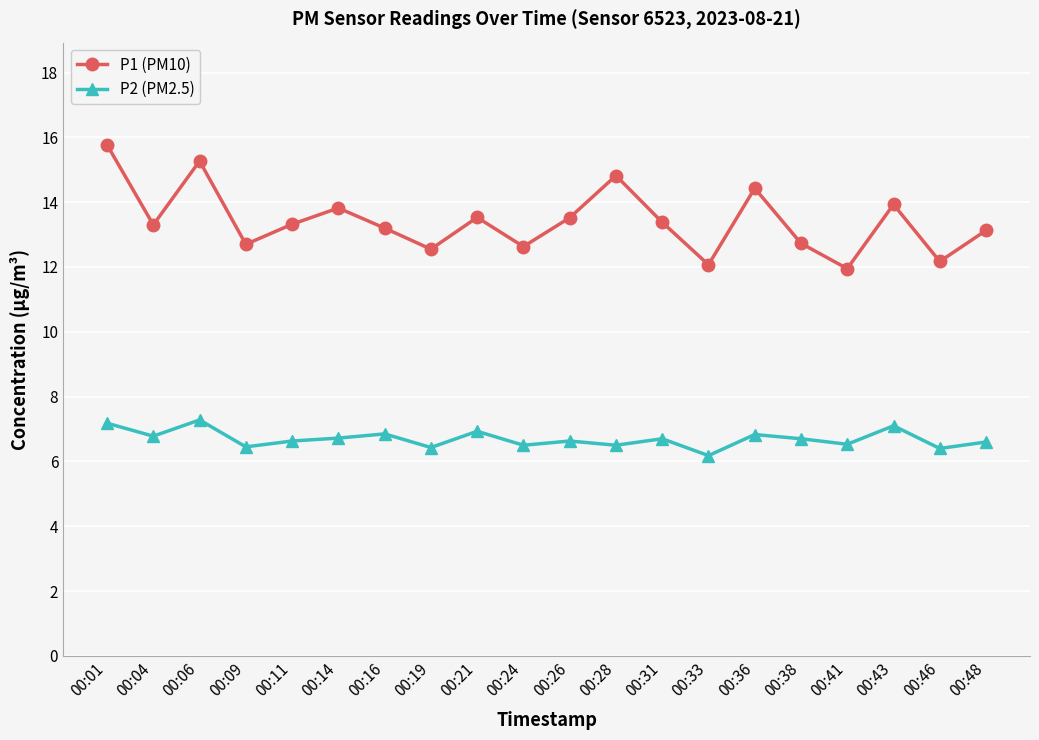

True or false: P2 (PM2.5) and P1 (PM10) intersect in this chart.

False